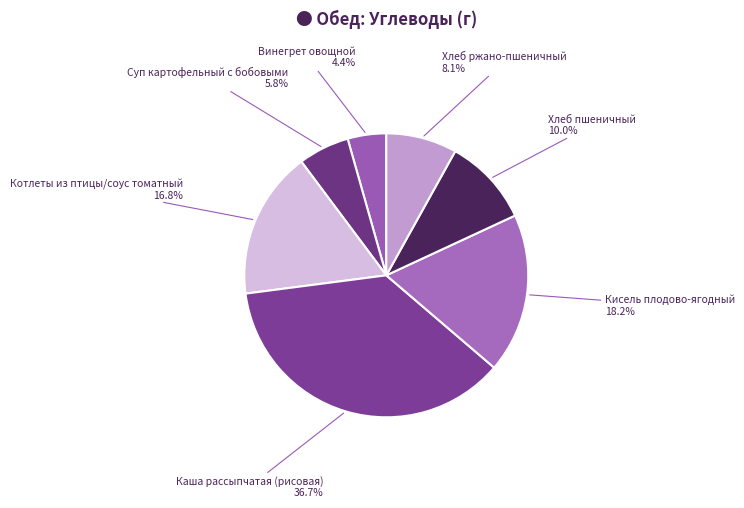

True or false: Котлеты из птицы/соус томатный accounts for 17% of the total.

True